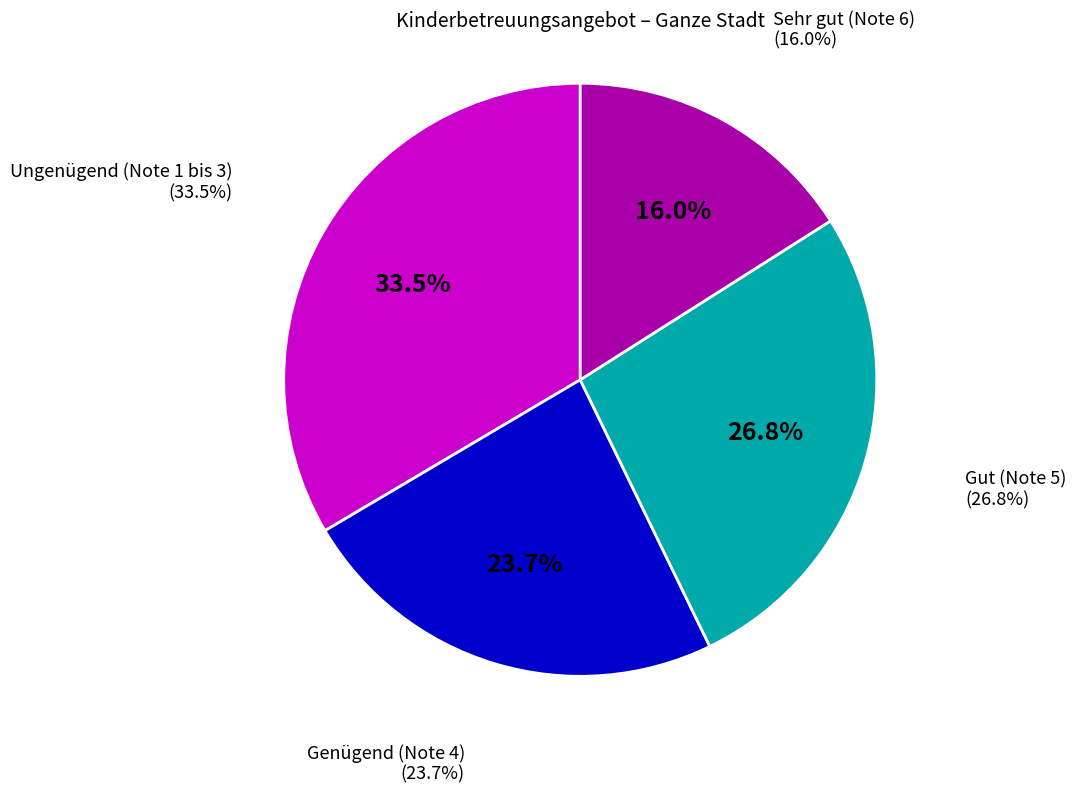

Rank the categories by value from highest to lowest.

Ungenügend (Note 1 bis 3), Gut (Note 5), Genügend (Note 4), Sehr gut (Note 6)